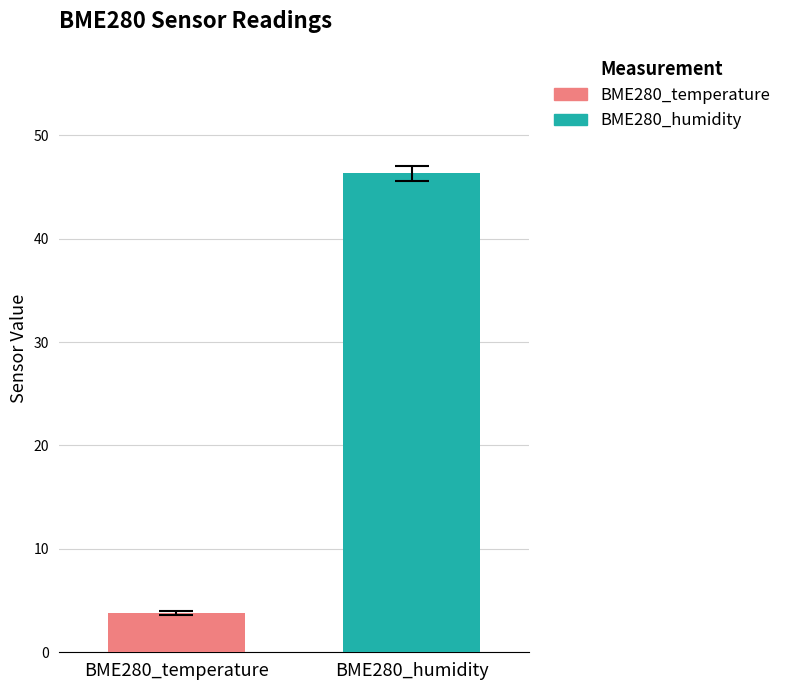

List the series in order of their peak value, highest first.

BME280_humidity, BME280_temperature